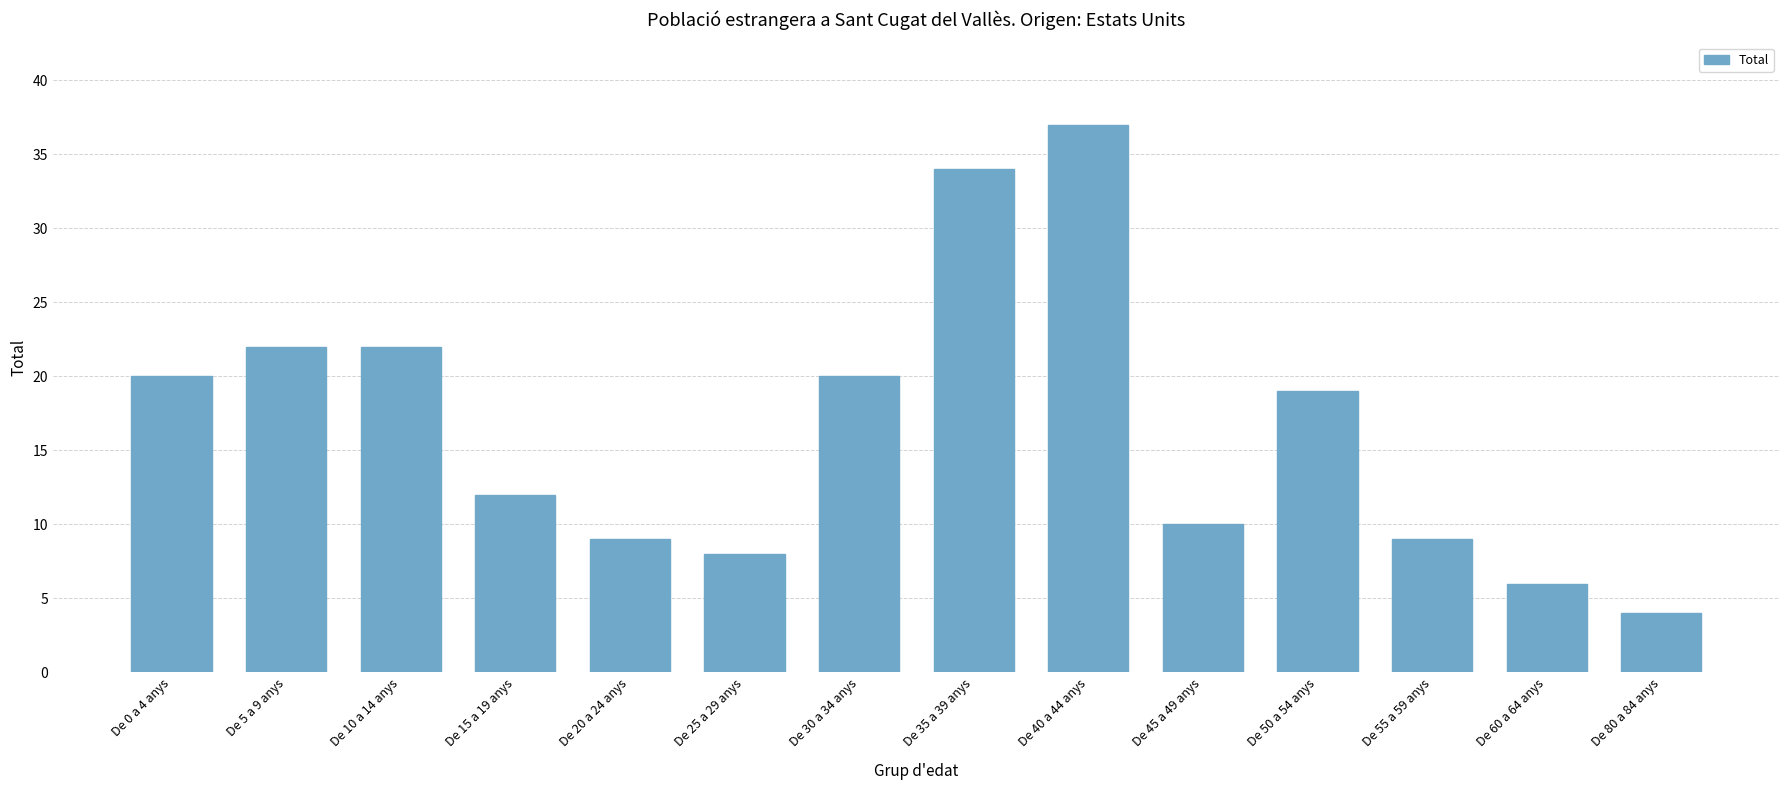

The chart shows a value of 5 at De 20 a 24 anys. True or false?

False